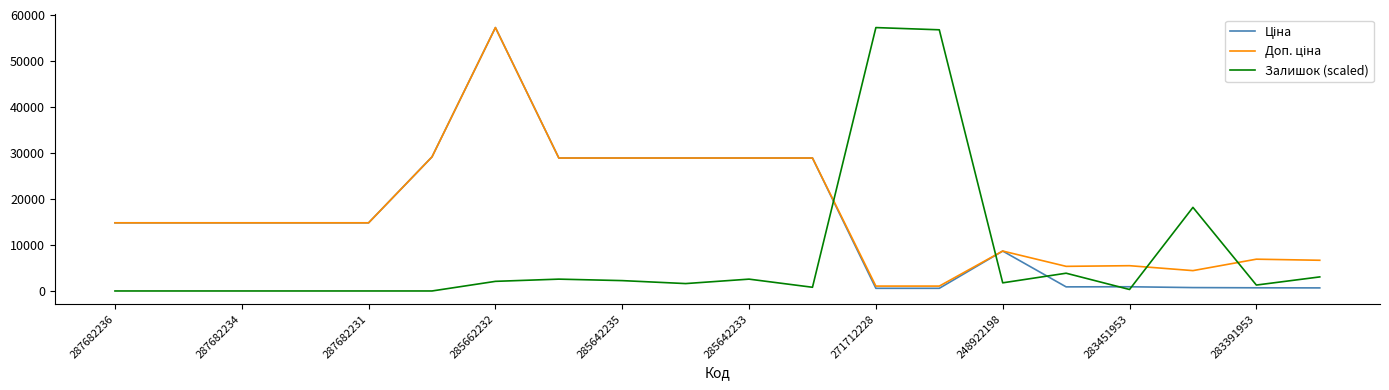

What is the difference between the highest and lowest values at 285642235?

26649.9